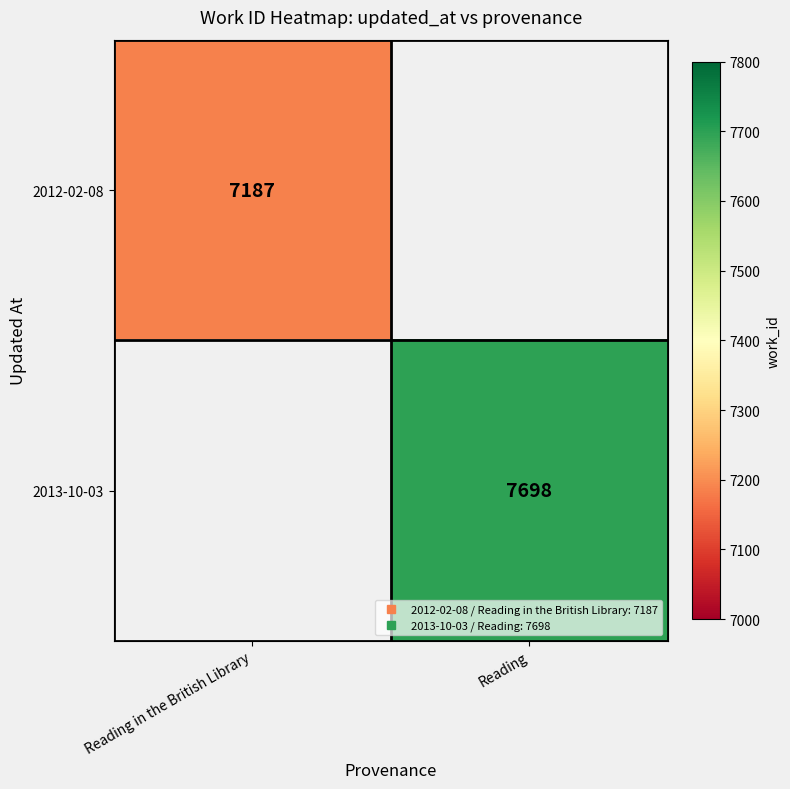

List the labels in order of 2013-10-03 value, smallest first.

Reading in the British Library, Reading